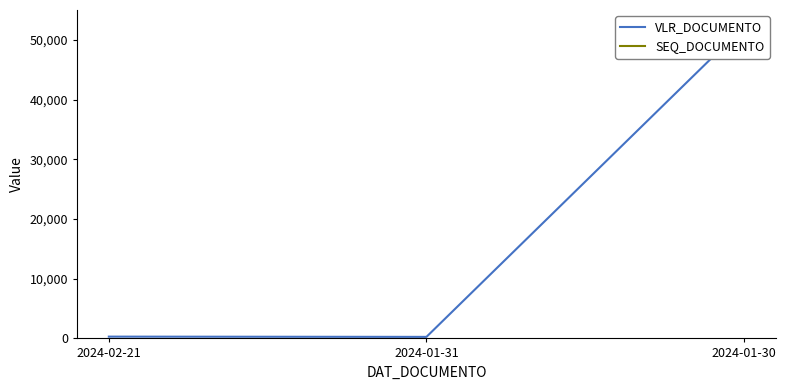

Between 2024-02-21 and 2024-01-30, which series saw the biggest shift?

VLR_DOCUMENTO